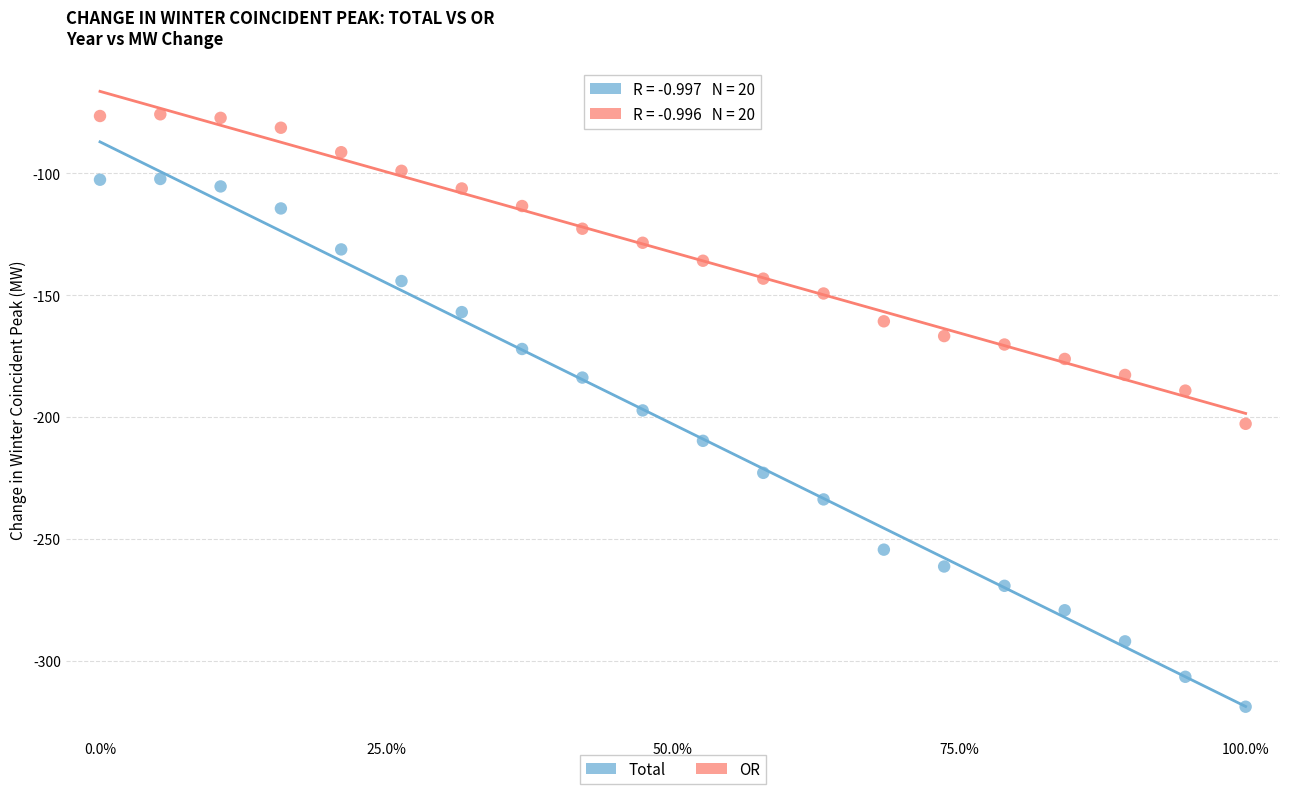

Which series contains the lowest Y value?

Total